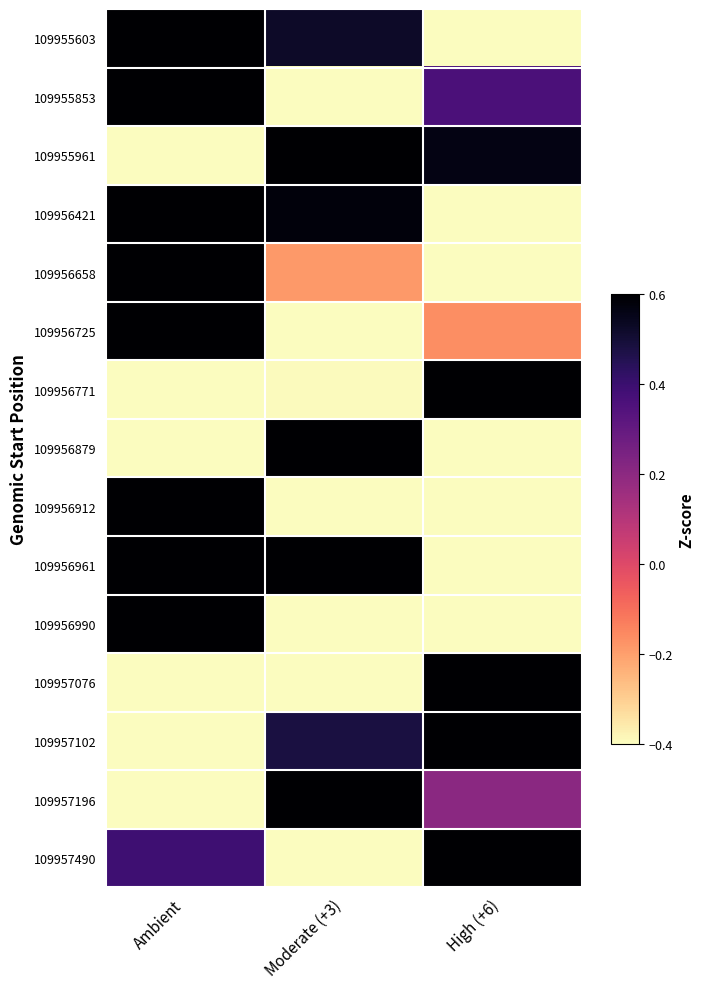

What is the difference between the highest and lowest values at Ambient?

2.8